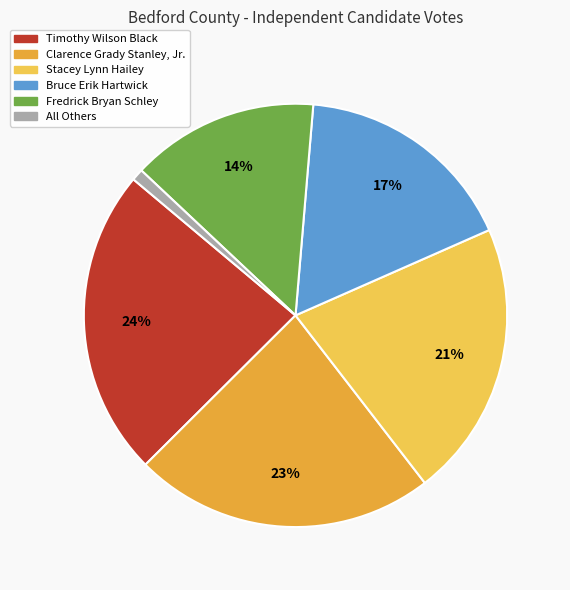

To the nearest percent, what percentage of the pie is Clarence Grady Stanley, Jr.?

23%